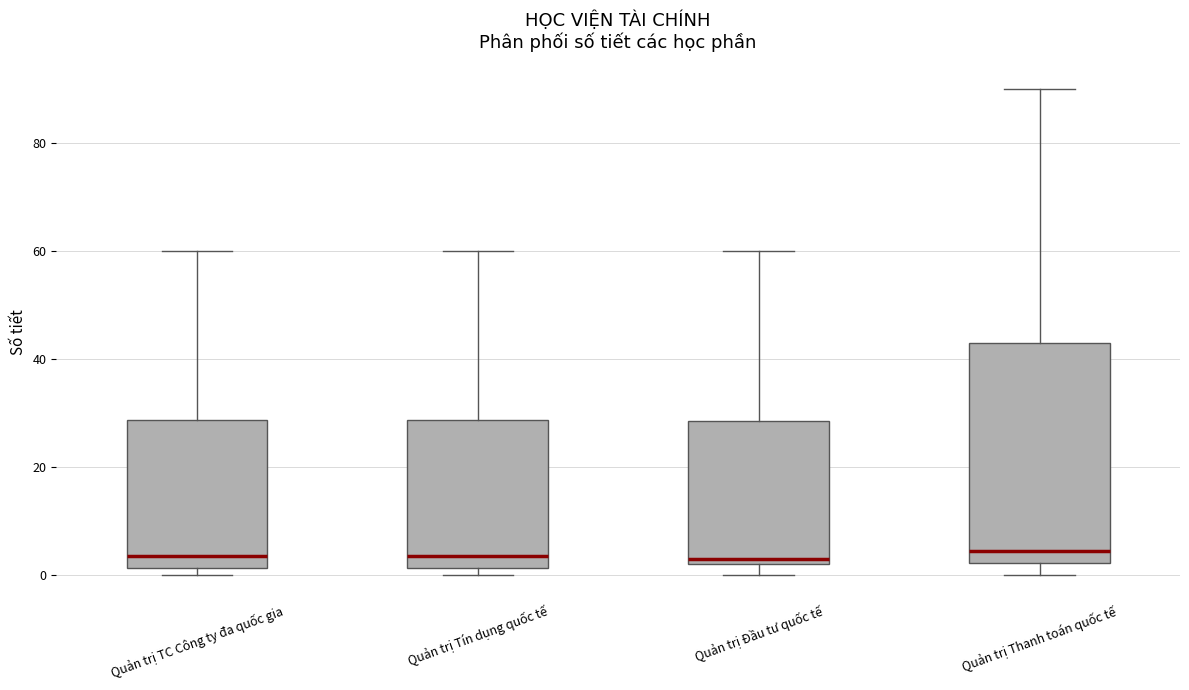

Reading left to right, read every box against the y-axis: the position of its median line, the range the box covers, and the ends of its whiskers. The values are not printed on the chart, so give them approximately, as read against the axis.

Quản trị TC Công ty đa quốc gia: median 4, box 2 to 28, whiskers 0 to 60
Quản trị Tín dụng quốc tế: median 4, box 2 to 28, whiskers 0 to 60
Quản trị Đầu tư quốc tế: median 4, box 2 to 28, whiskers 0 to 60
Quản trị Thanh toán quốc tế: median 4, box 2 to 44, whiskers 0 to 90